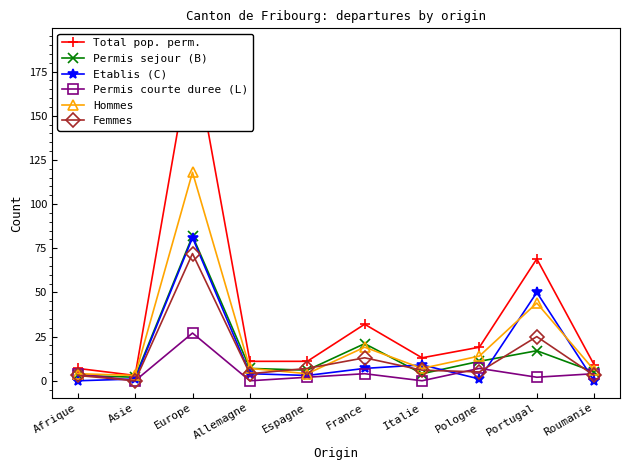

Where is Total pop. perm. nearest to the value 96?

Portugal